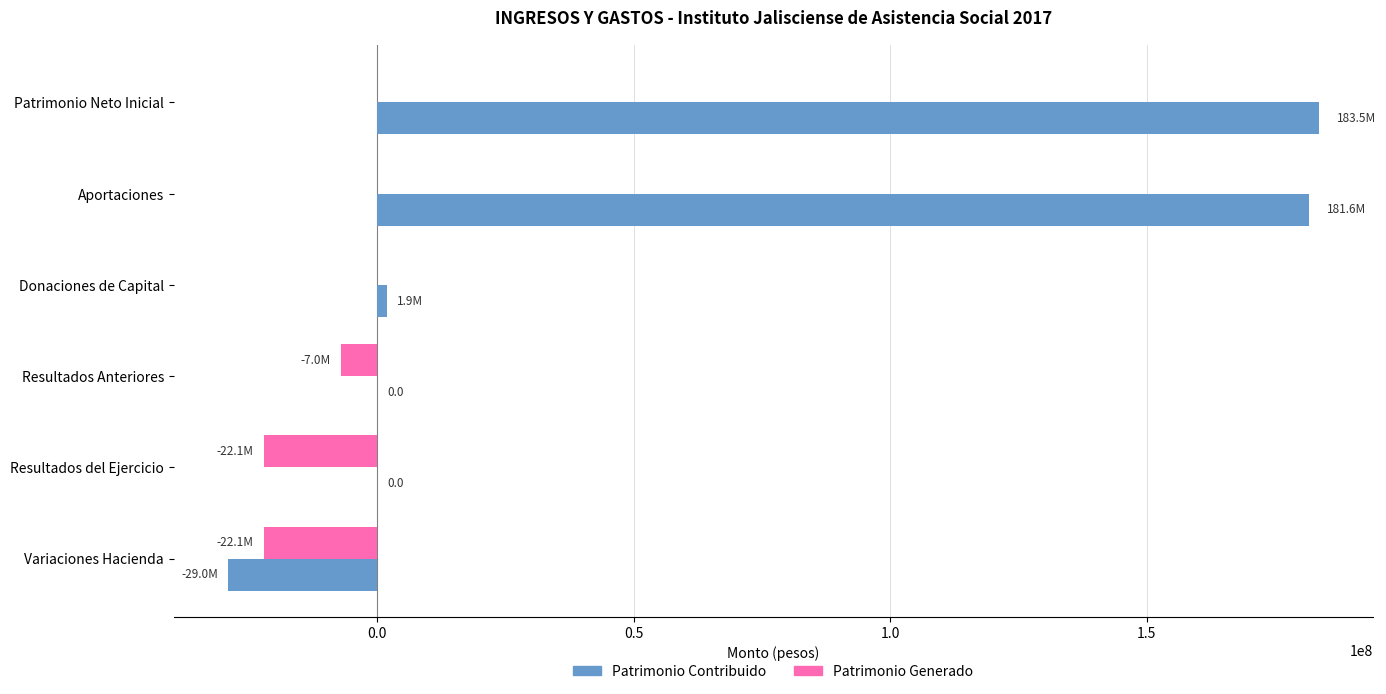

Which series has the widest spread of values?

Patrimonio Contribuido